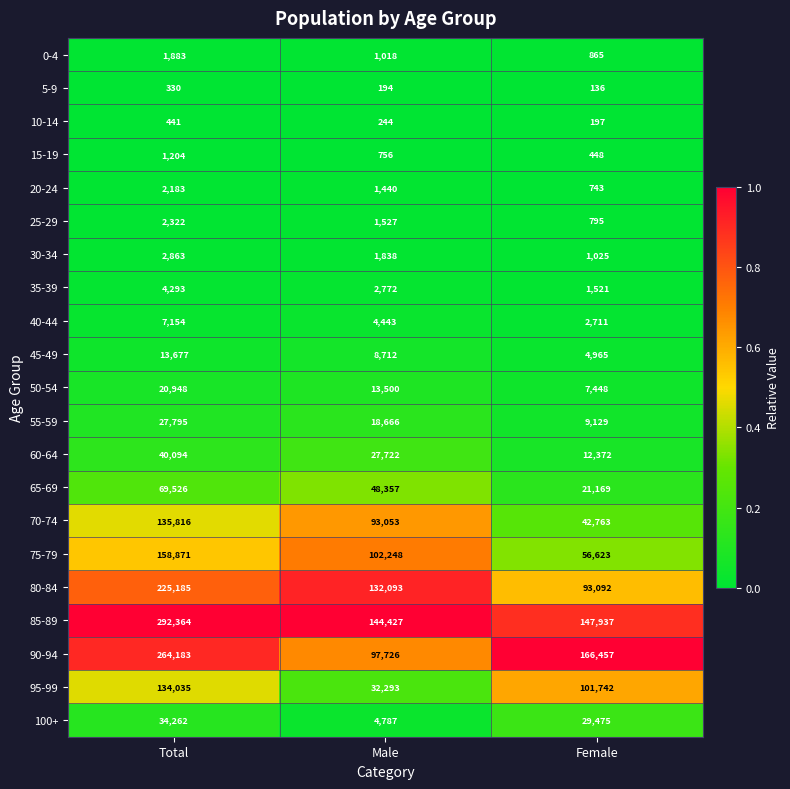

What is the difference between the maximum and minimum values in the 90-94 series?

166457